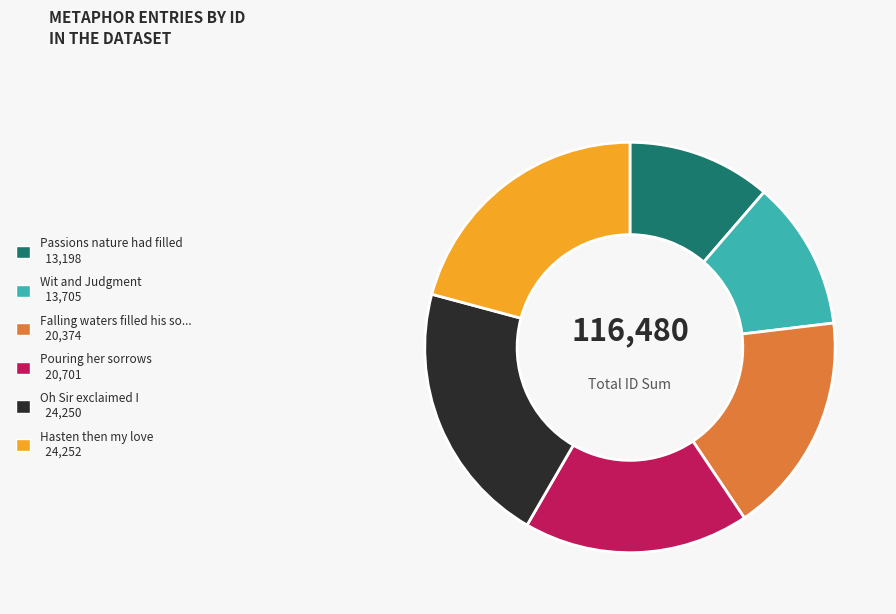

True or false: Falling waters filled his so... 20,374 accounts for 17% of the total.

True